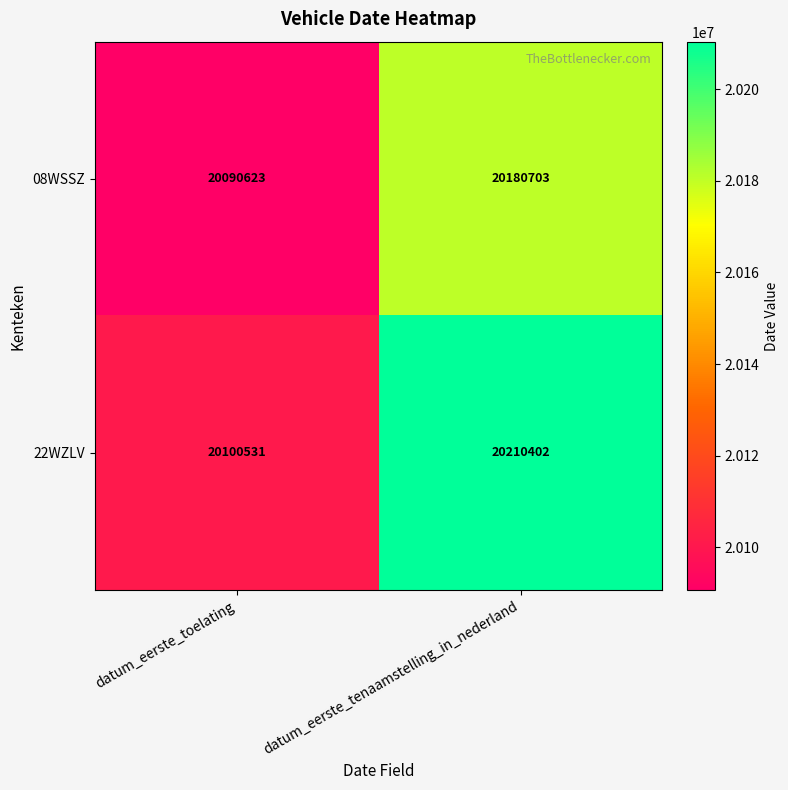

Reading left to right, transcribe all the data shown in this chart.

08WSSZ: datum_eerste_toelating=20090623	datum_eerste_tenaamstelling_in_nederland=20180703
22WZLV: datum_eerste_toelating=20100531	datum_eerste_tenaamstelling_in_nederland=20210402